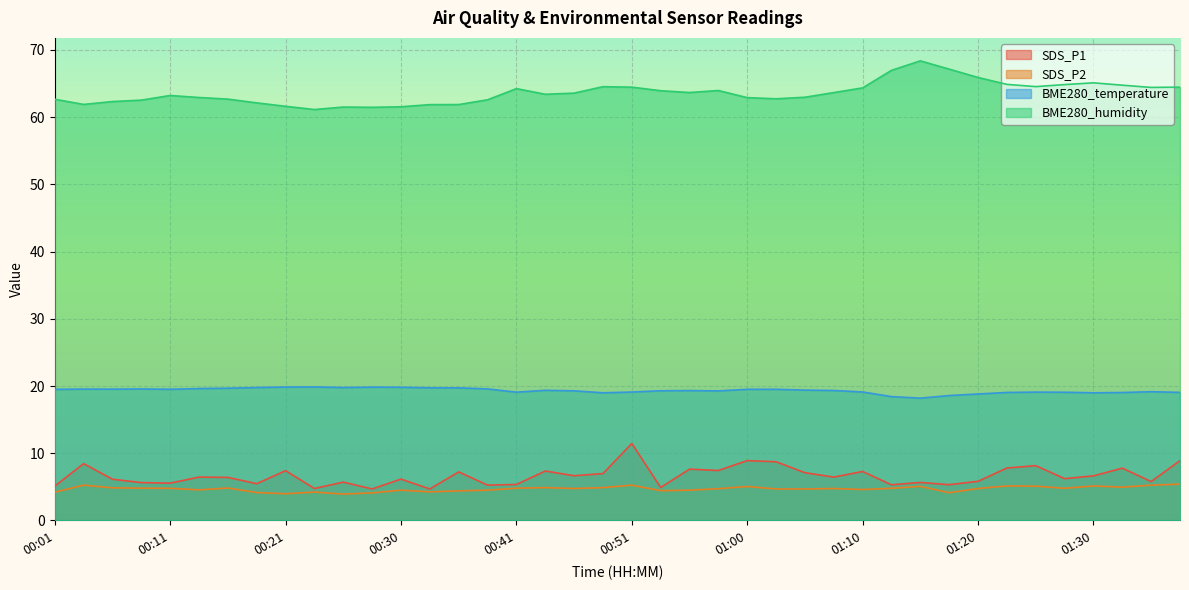

What is the difference between the maximum and second lowest values in the BME280_temperature series?

1.4